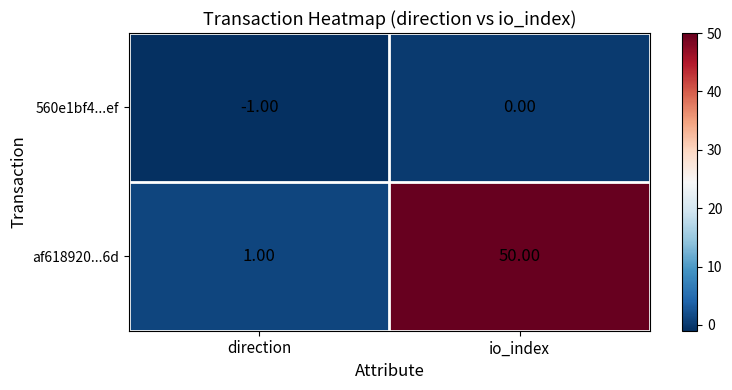

Where is af618920...6d nearest to the value 25?

direction